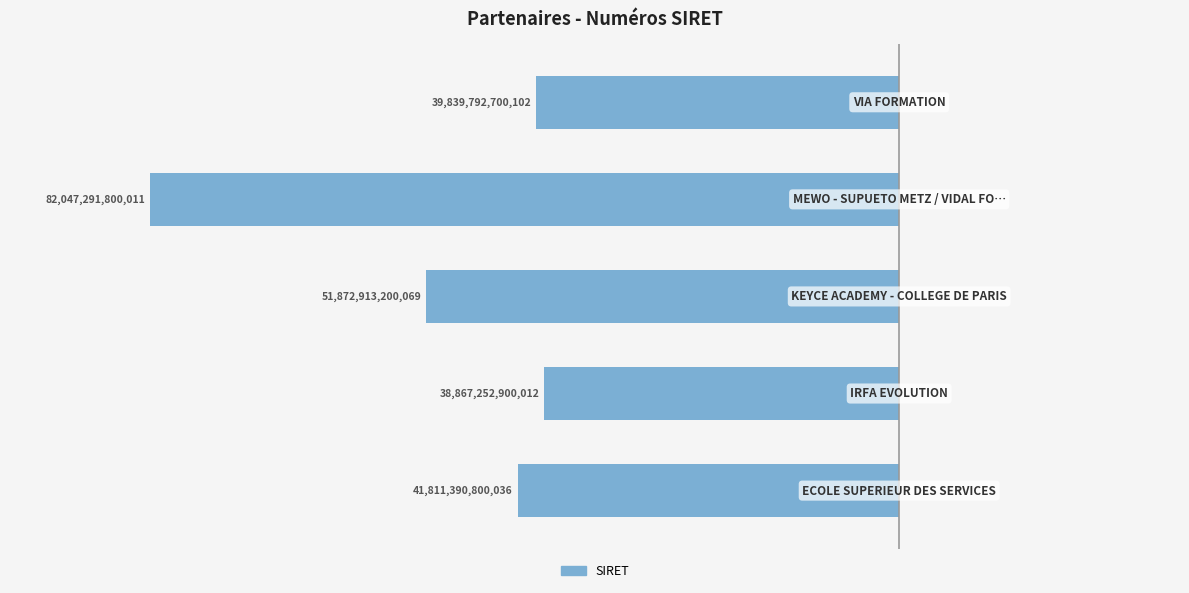

Are the bars horizontal?

Yes